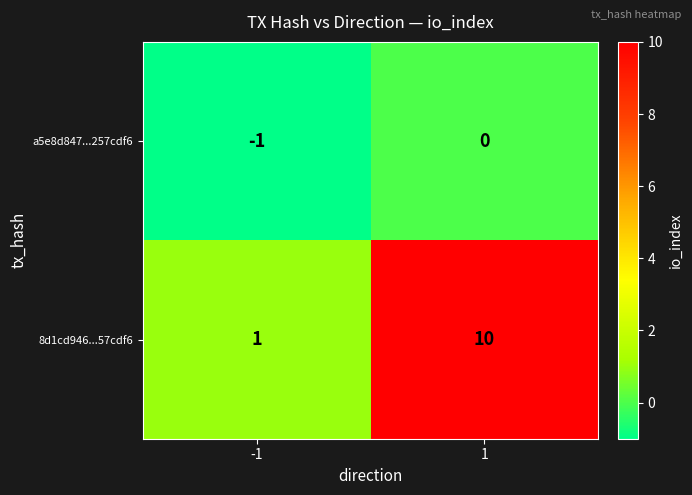

Which series changed the most between -1 and 1?

8d1cd946...57cdf6